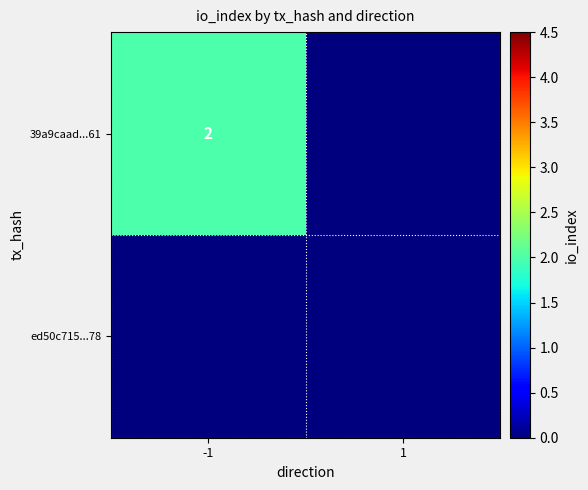

The value of 39a9caad...61 at 1 is 0. True or false?

True